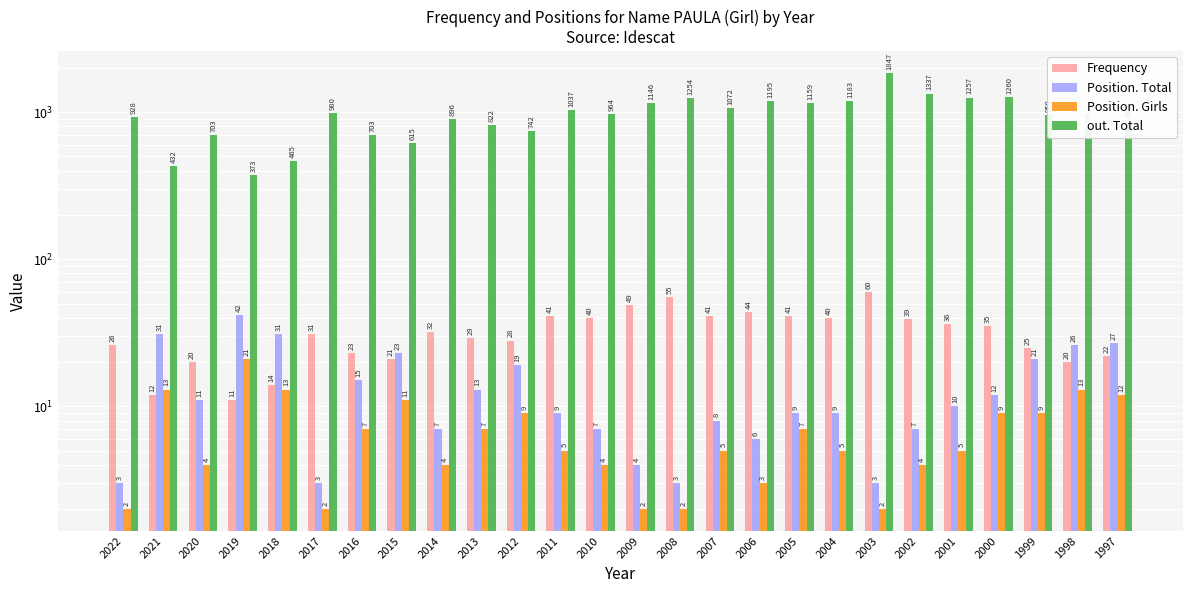

Is it true that Position. Total equals 4 at 2009?

True